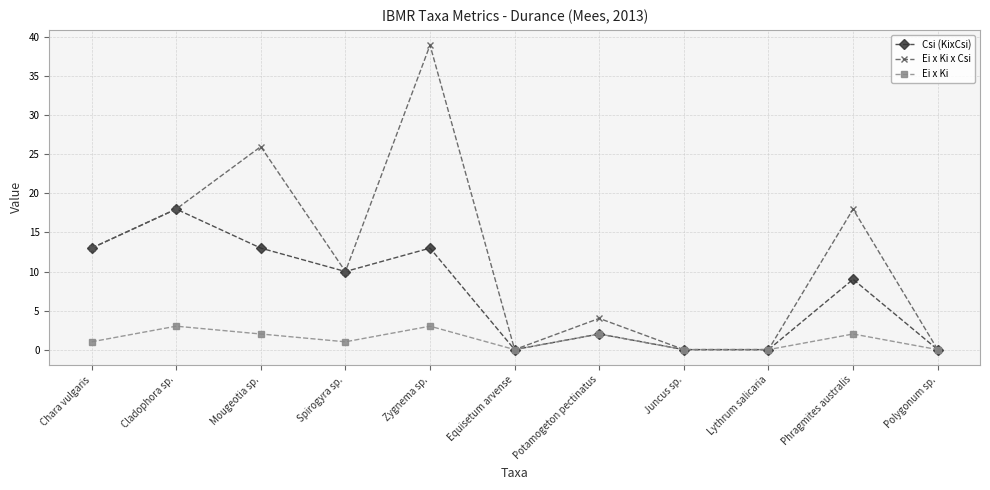

What is the label of the 5th point from the right?

Potamogeton pectinatus